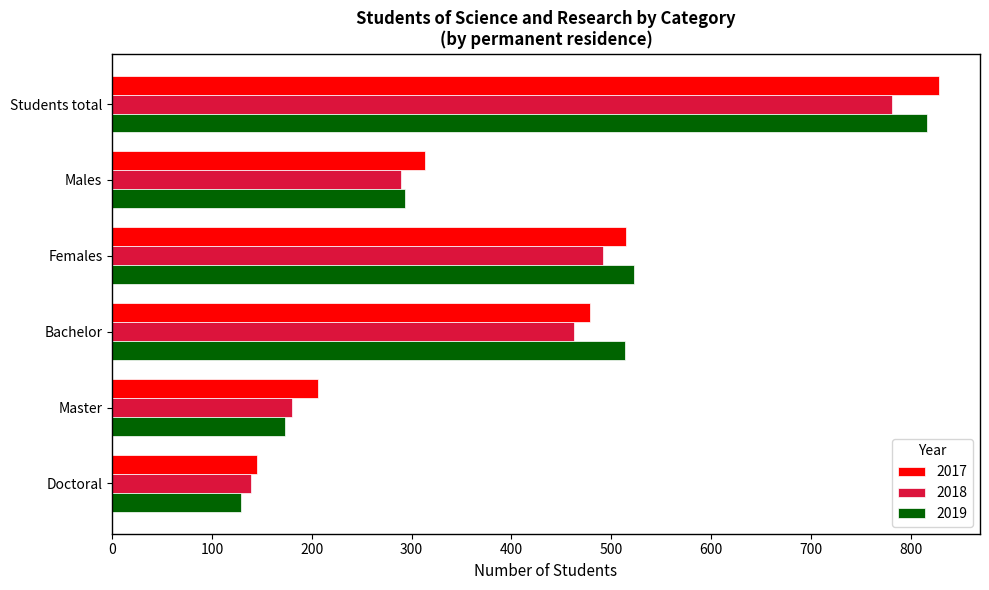

The 2017 series shows 515 at Females. True or false?

True